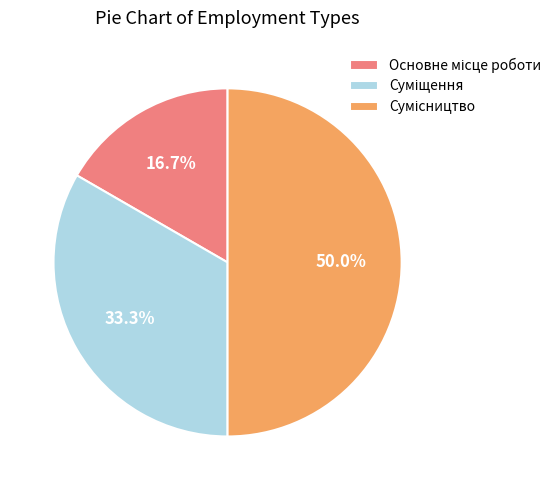

Count the number of slices in the pie.

3